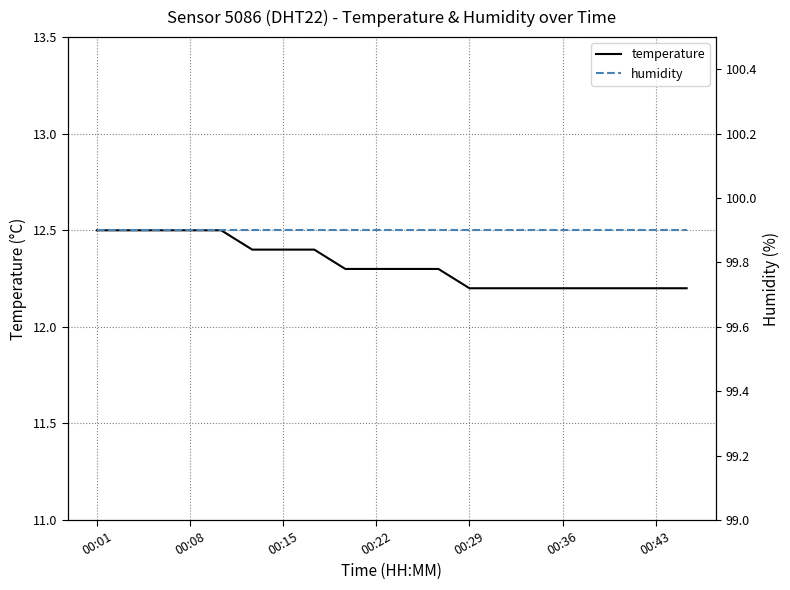

True or false: humidity and temperature cross at least once.

False